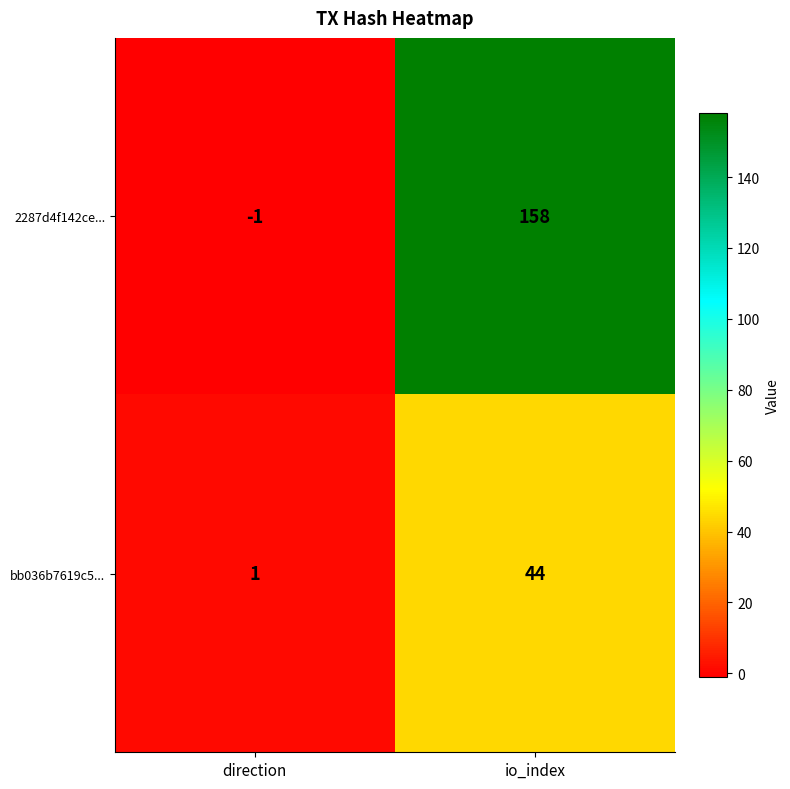

At which label does 2287d4f142ce... reach its minimum?

direction